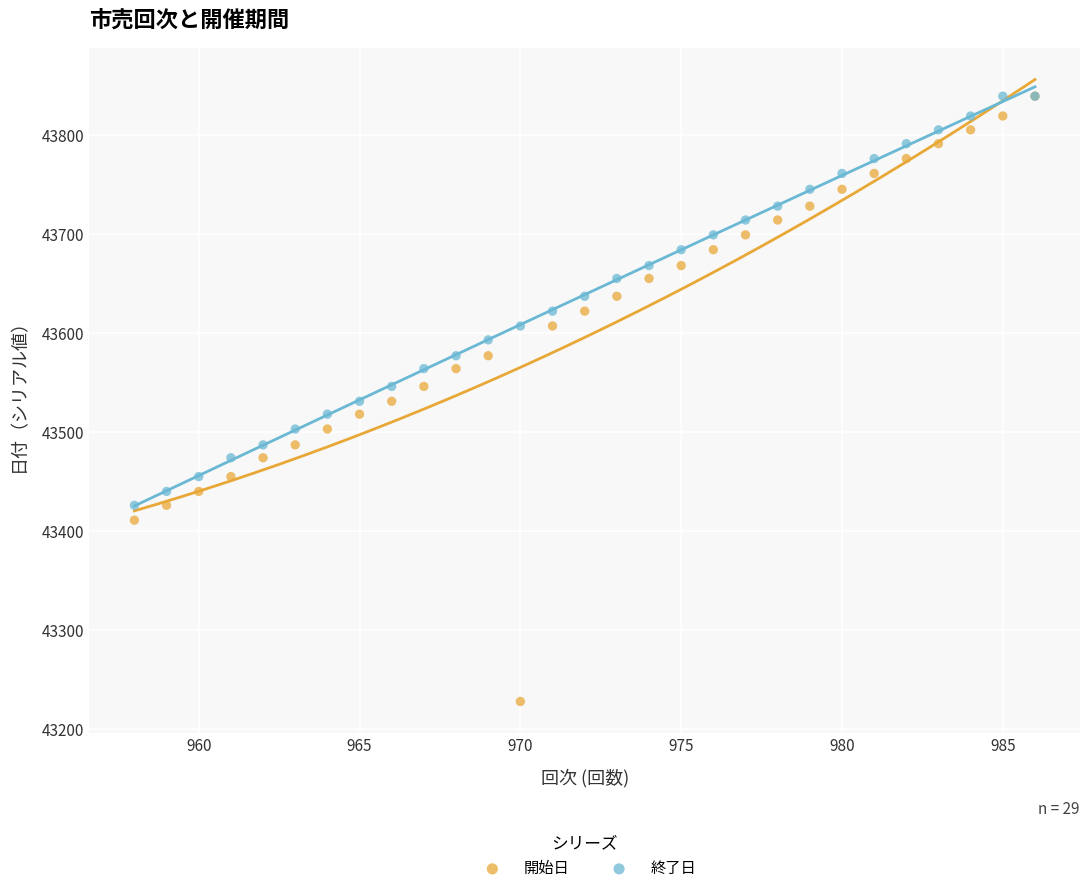

What are all the series names shown in the legend?

開始日, 終了日